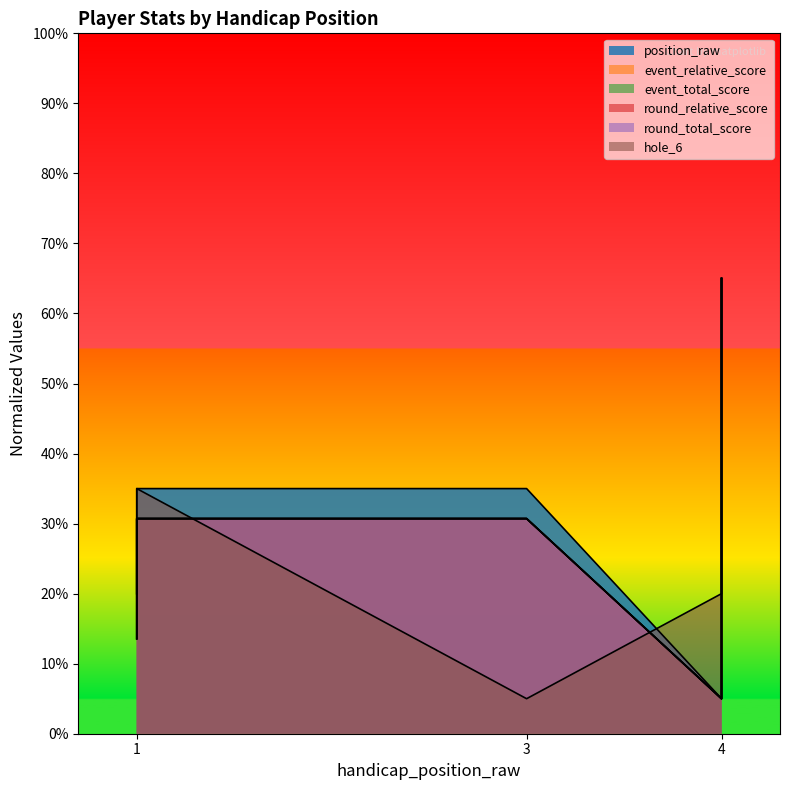

Reading right to left, transcribe all the data shown in this chart.

position_raw: 4=65.0	4=5.0	3=35.0	1=35.0	1=20.0
event_relative_score: 4=65.0	4=5.0	3=30.7	1=30.7	1=13.6
event_total_score: 4=65.0	4=5.0	3=30.7	1=30.7	1=13.6
round_relative_score: 4=65.0	4=5.0	3=30.7	1=30.7	1=13.6
round_total_score: 4=65.0	4=5.0	3=30.7	1=30.7	1=13.6
hole_6: 4=65.0	4=20.0	3=5.0	1=35.0	1=20.0